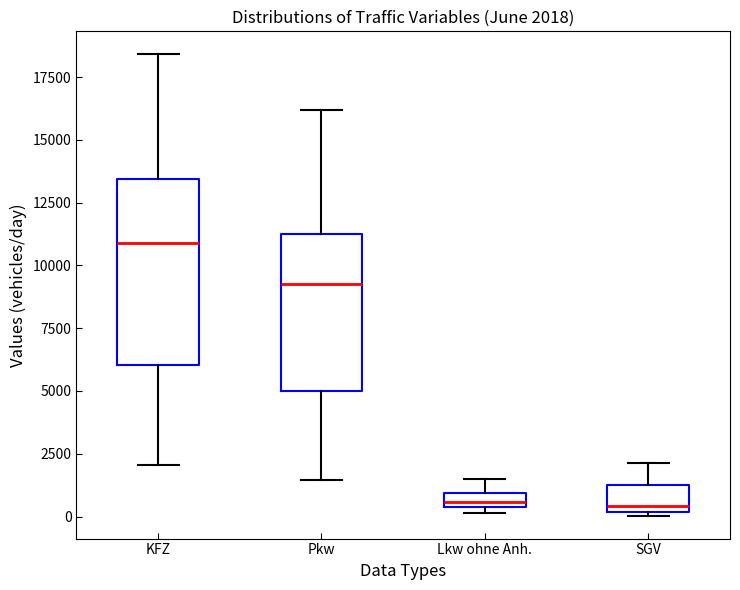

Comparing the boxes themselves (not the whiskers), which one is the tallest?

KFZ